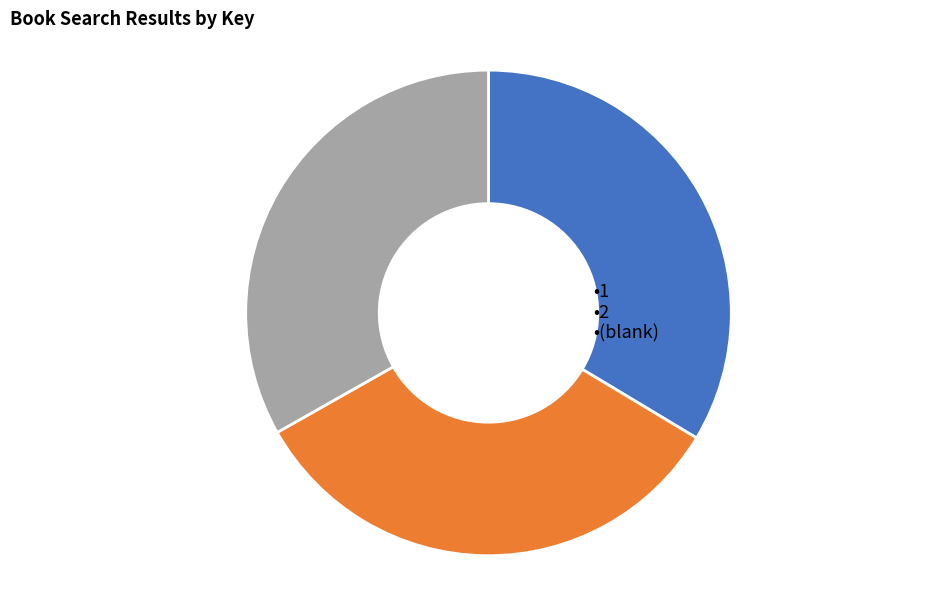

Is there a majority slice in this chart?

No